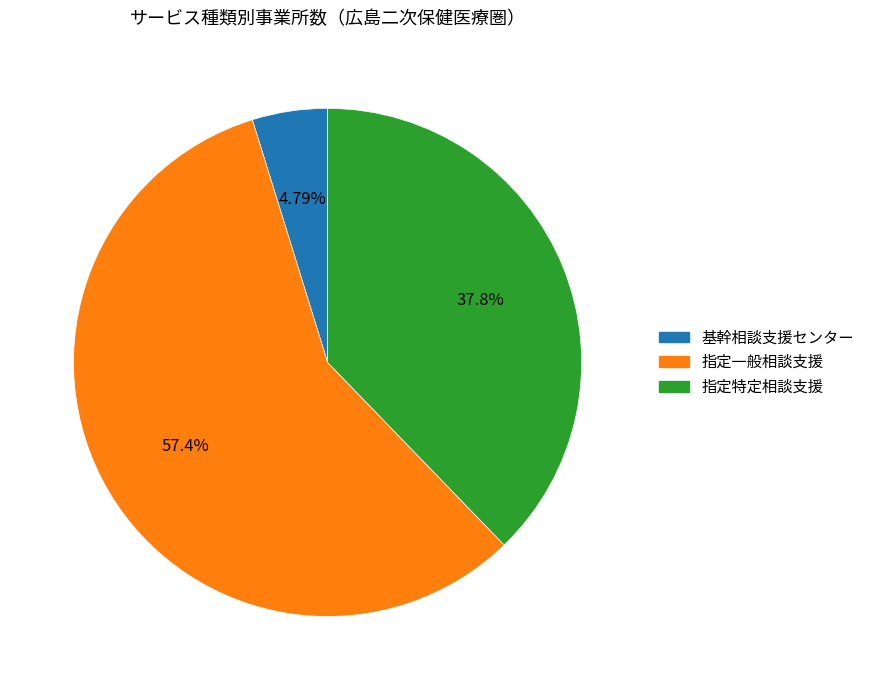

Count the number of slices in the pie.

3